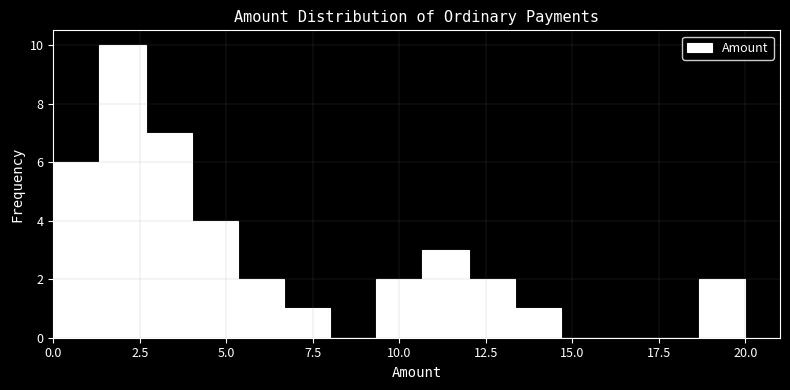

Read against the x-axis, roughly where is the centre of the tallest bar?

2.0